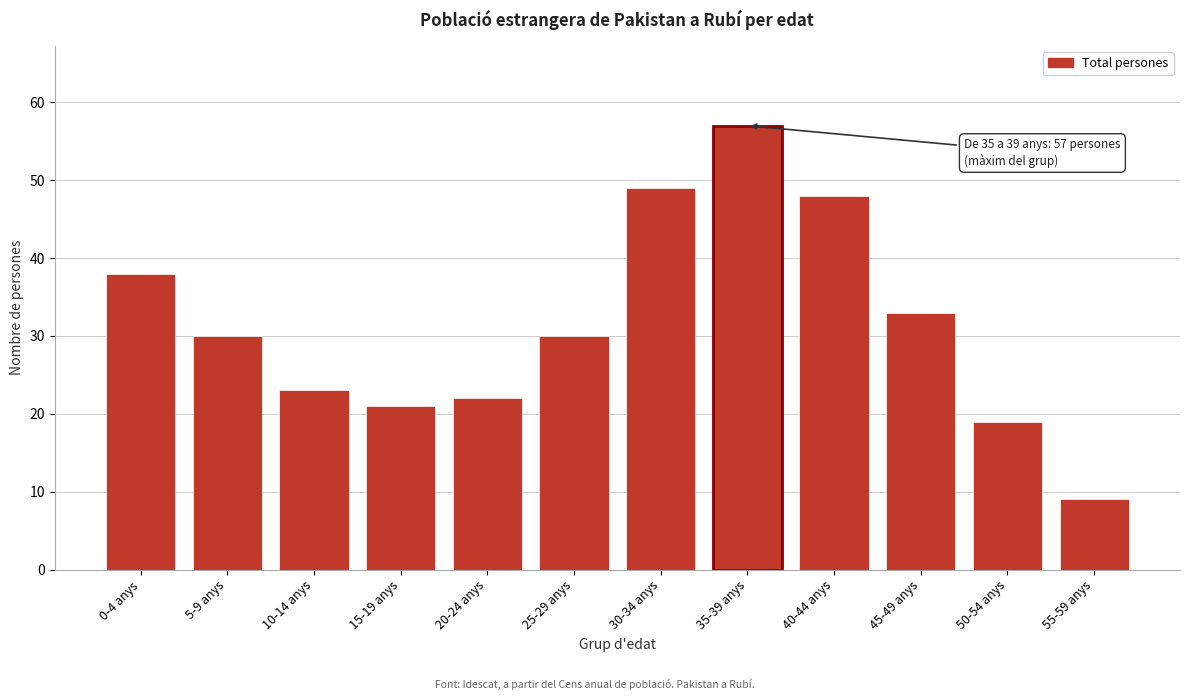

Reading left to right, list all the values displayed in this chart.

38	30	23	21	22	30	49	57	48	33	19	9